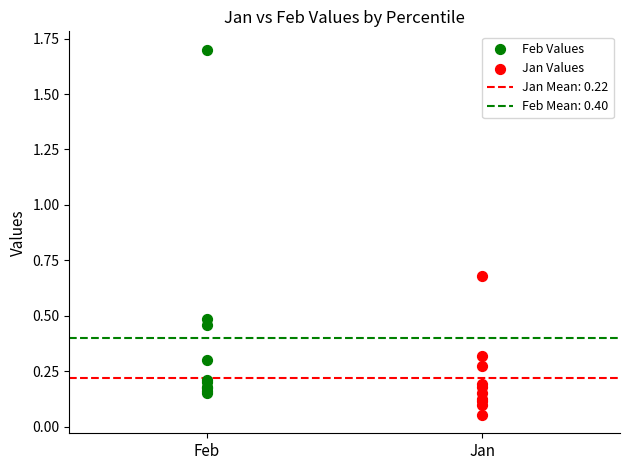

Which series contains the highest Y value?

Feb Values